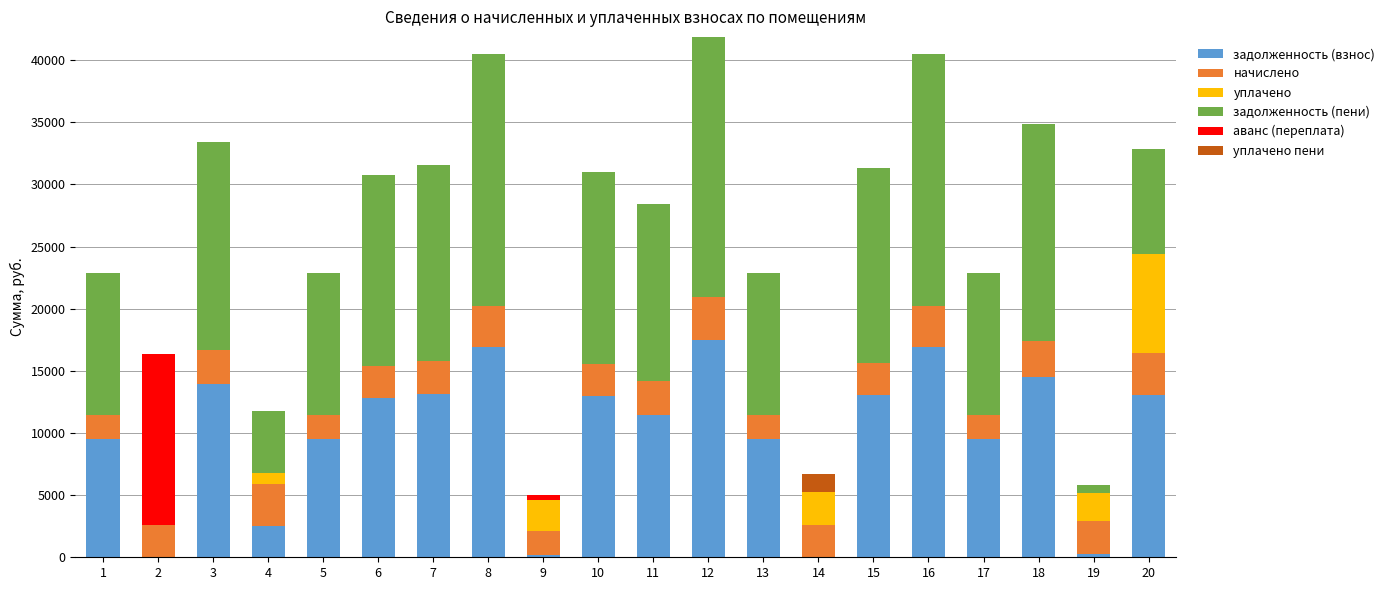

What is the total value across all series at 15?

31337.0